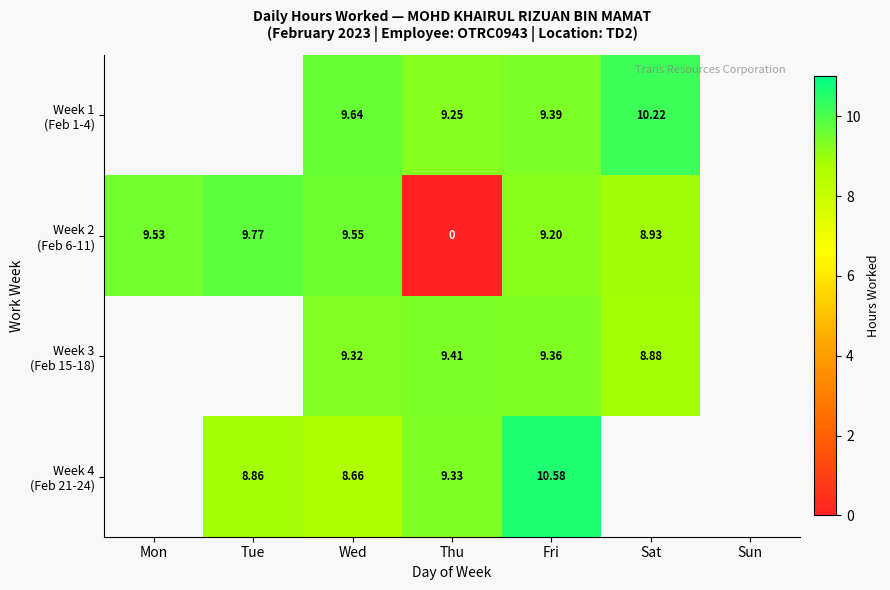

What is the total value across all series at Wed?

37.2